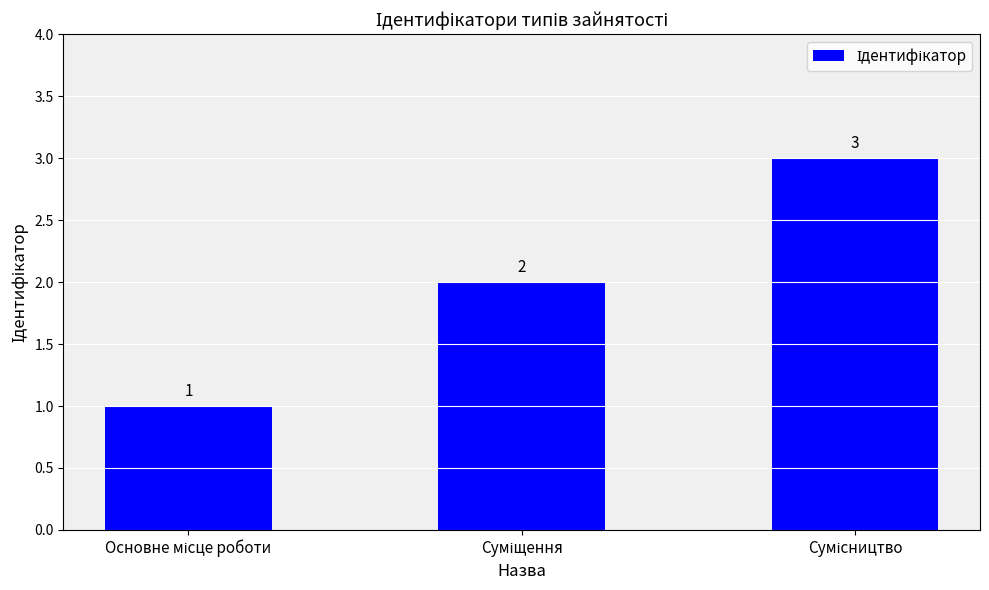

What is the greatest value displayed?

3